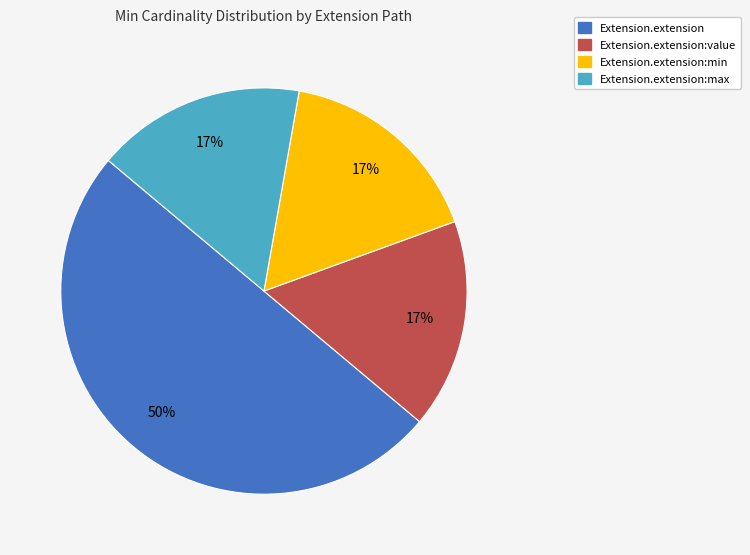

To the nearest percent, what is the average slice percentage?

25%